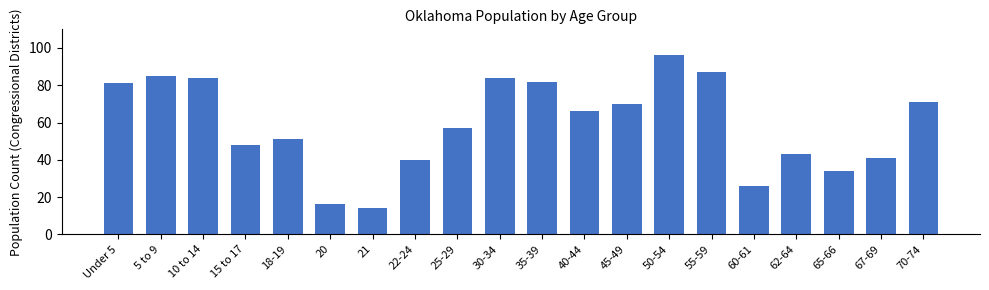

Reading right to left, extract all data points from this chart.

70-74=71	67-69=41	65-66=34	62-64=43	60-61=26	55-59=87	50-54=96	45-49=70	40-44=66	35-39=82	30-34=84	25-29=57	22-24=40	21=14	20=16	18-19=51	15 to 17=48	10 to 14=84	5 to 9=85	Under 5=81